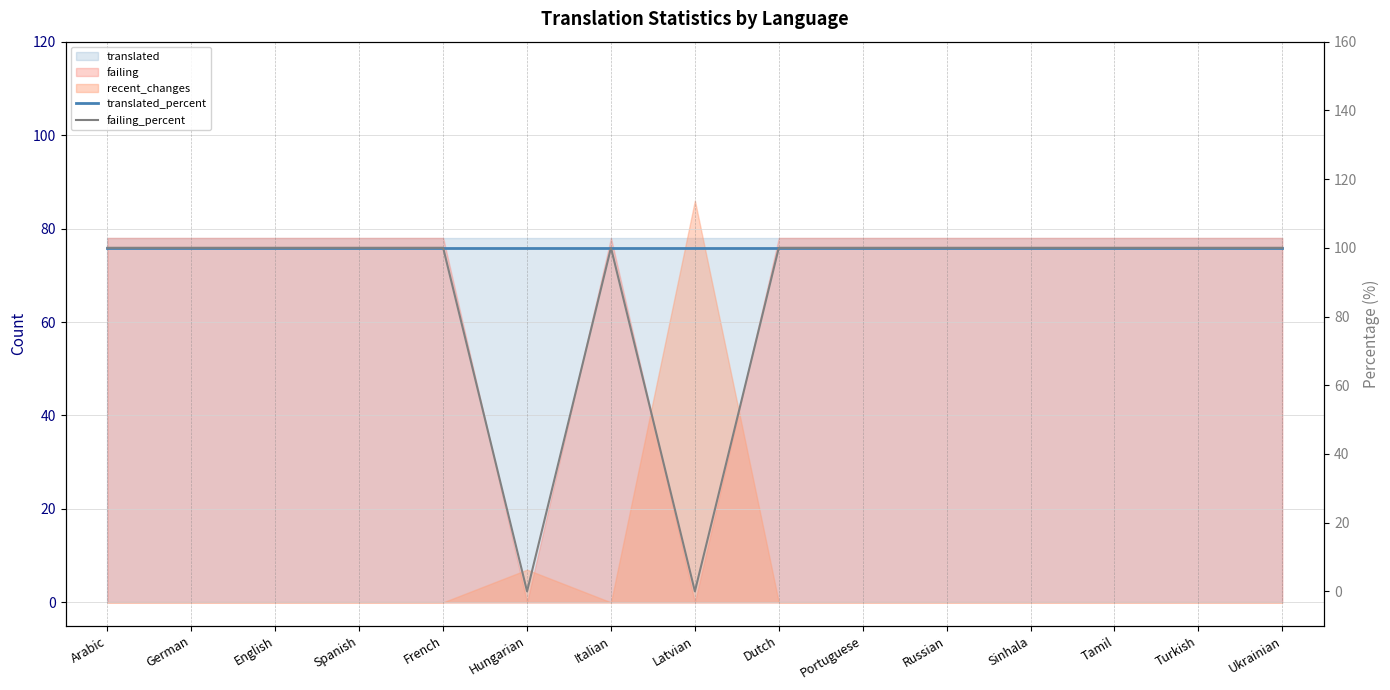

What is the difference between the maximum and minimum values in the failing_percent series?

100